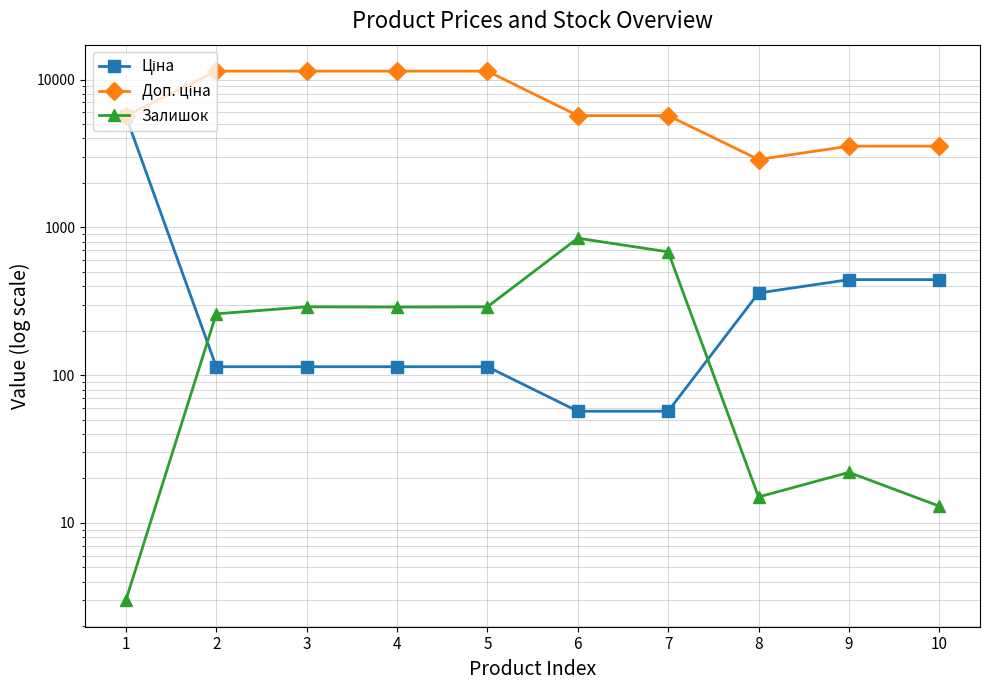

At how many categories does at least one series exceed 4391?

7